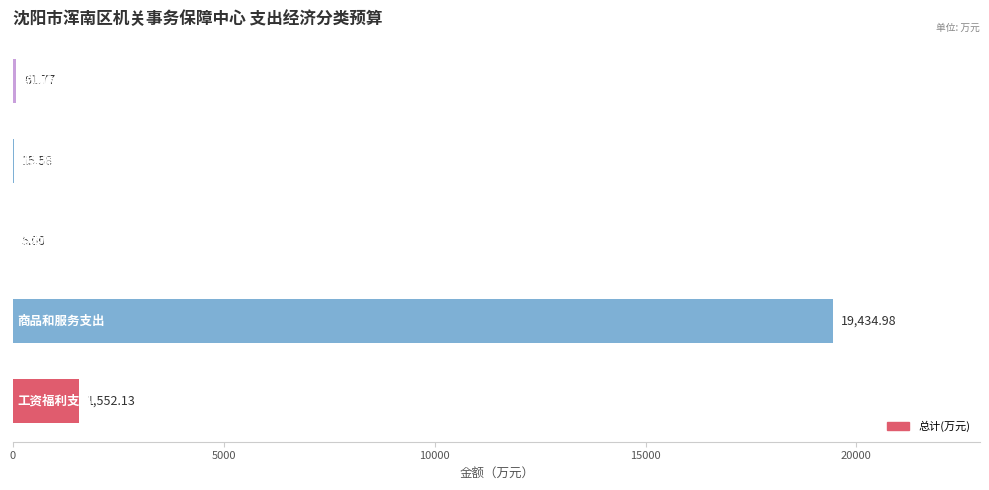

What is the sum of all values?

21069.5